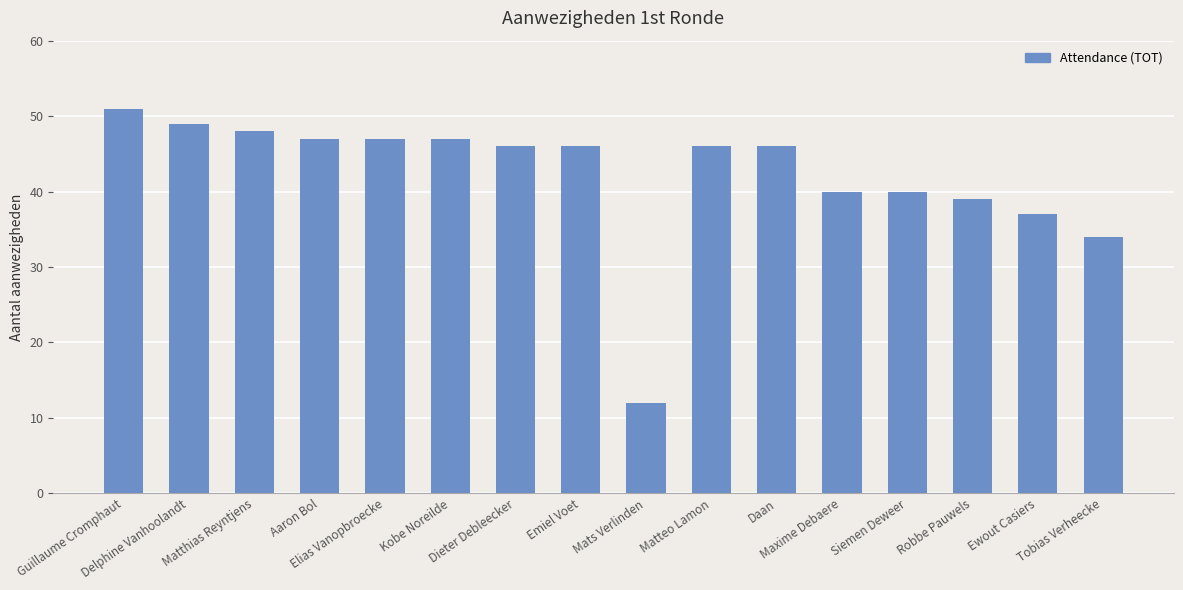

The chart shows a value of 9 at Ewout Casiers. True or false?

False